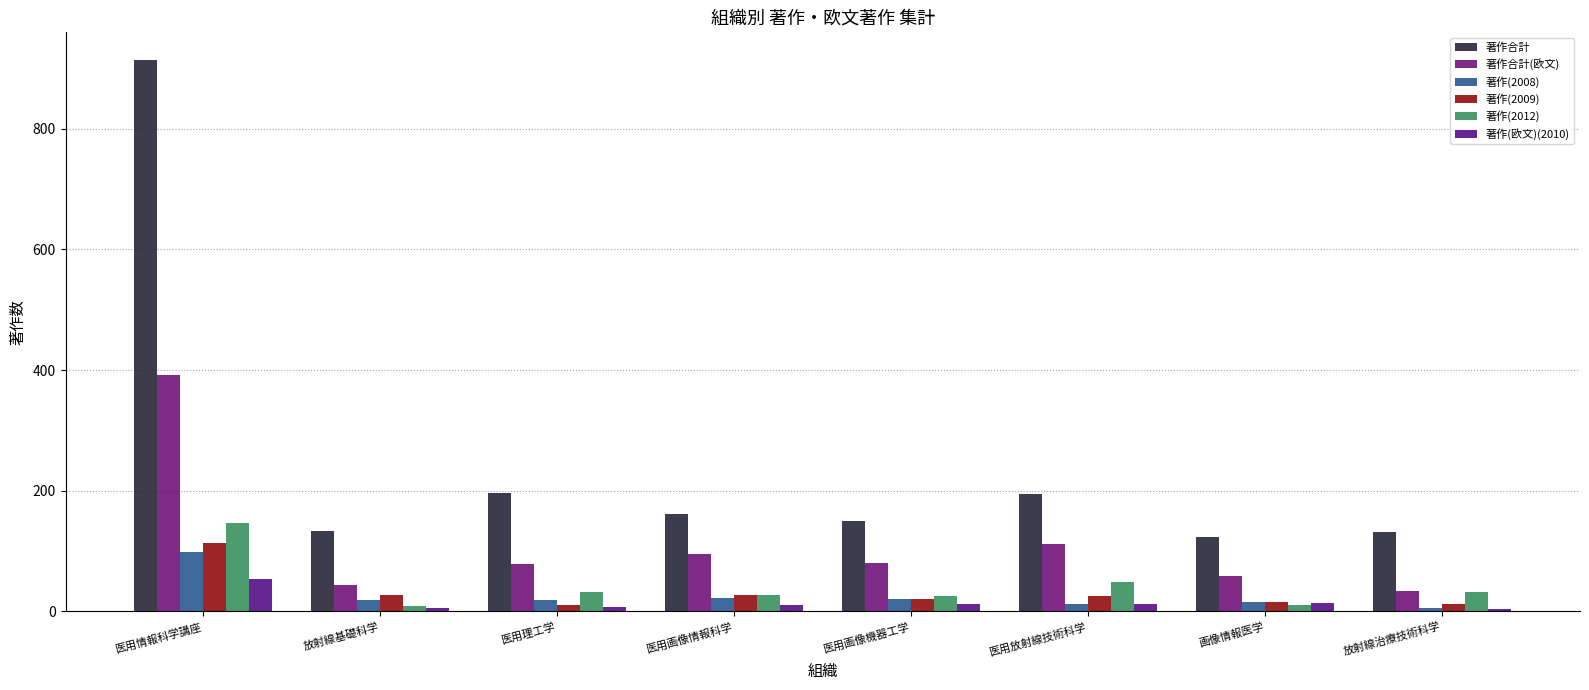

What are all the series names shown in the legend?

著作合計, 著作合計(欧文), 著作(2008), 著作(2009), 著作(2012), 著作(欧文)(2010)